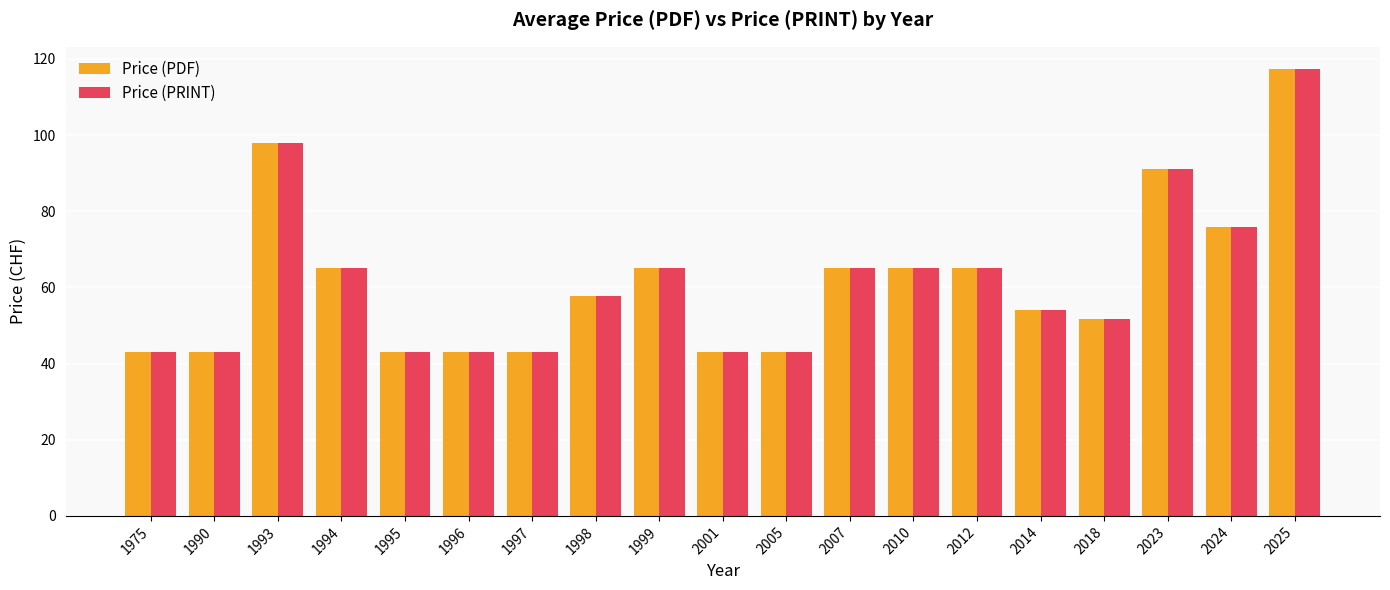

How many data points in Price (PDF) are above 57?

10